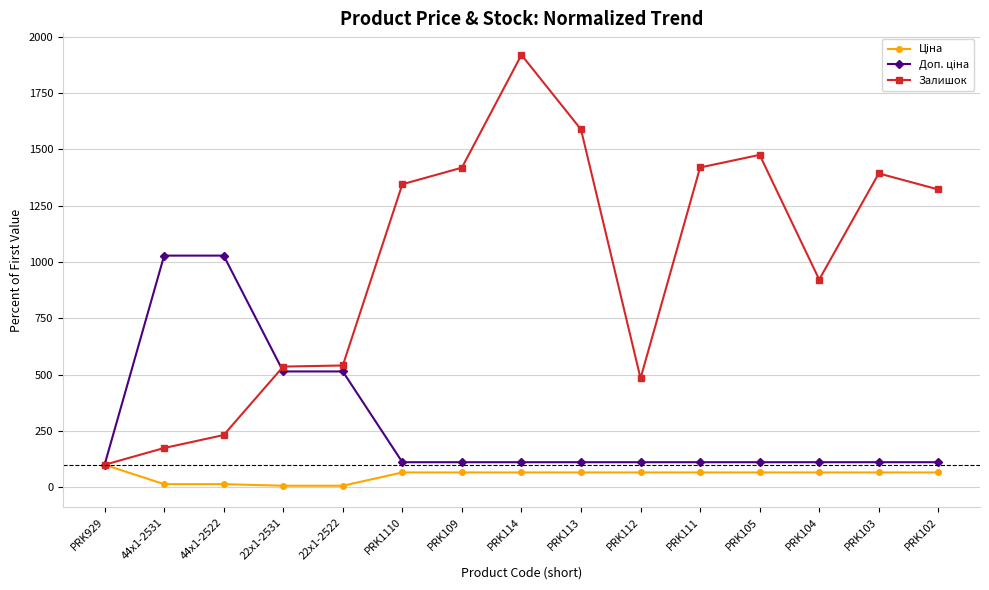

Which series has the largest range (max minus min)?

Залишок